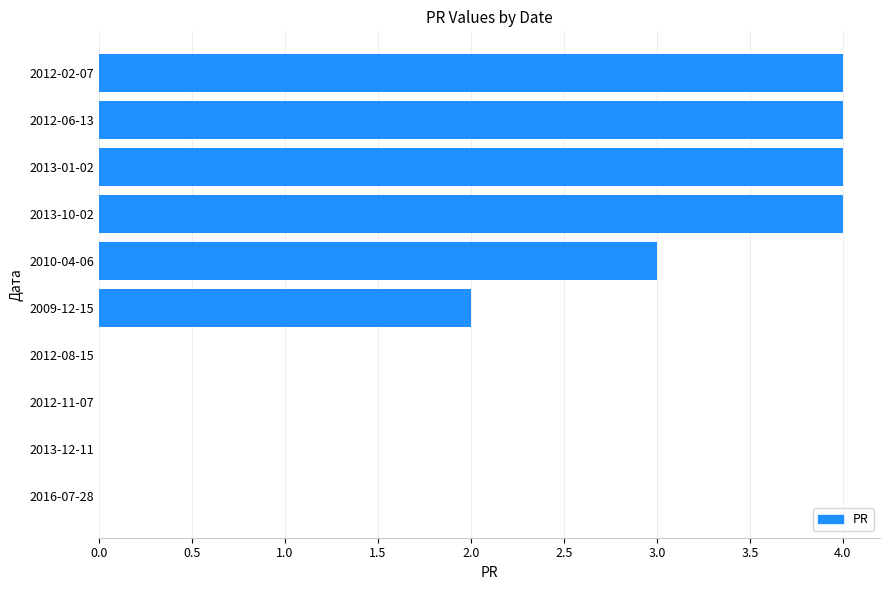

The chart shows a value of 3 at 2013-10-02. True or false?

False